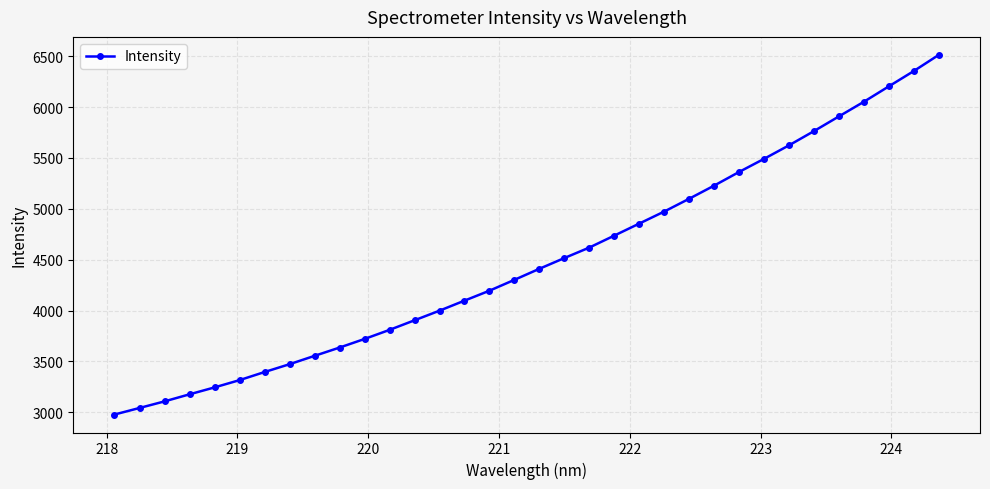

What is the maximum value shown in the chart?

6512.6